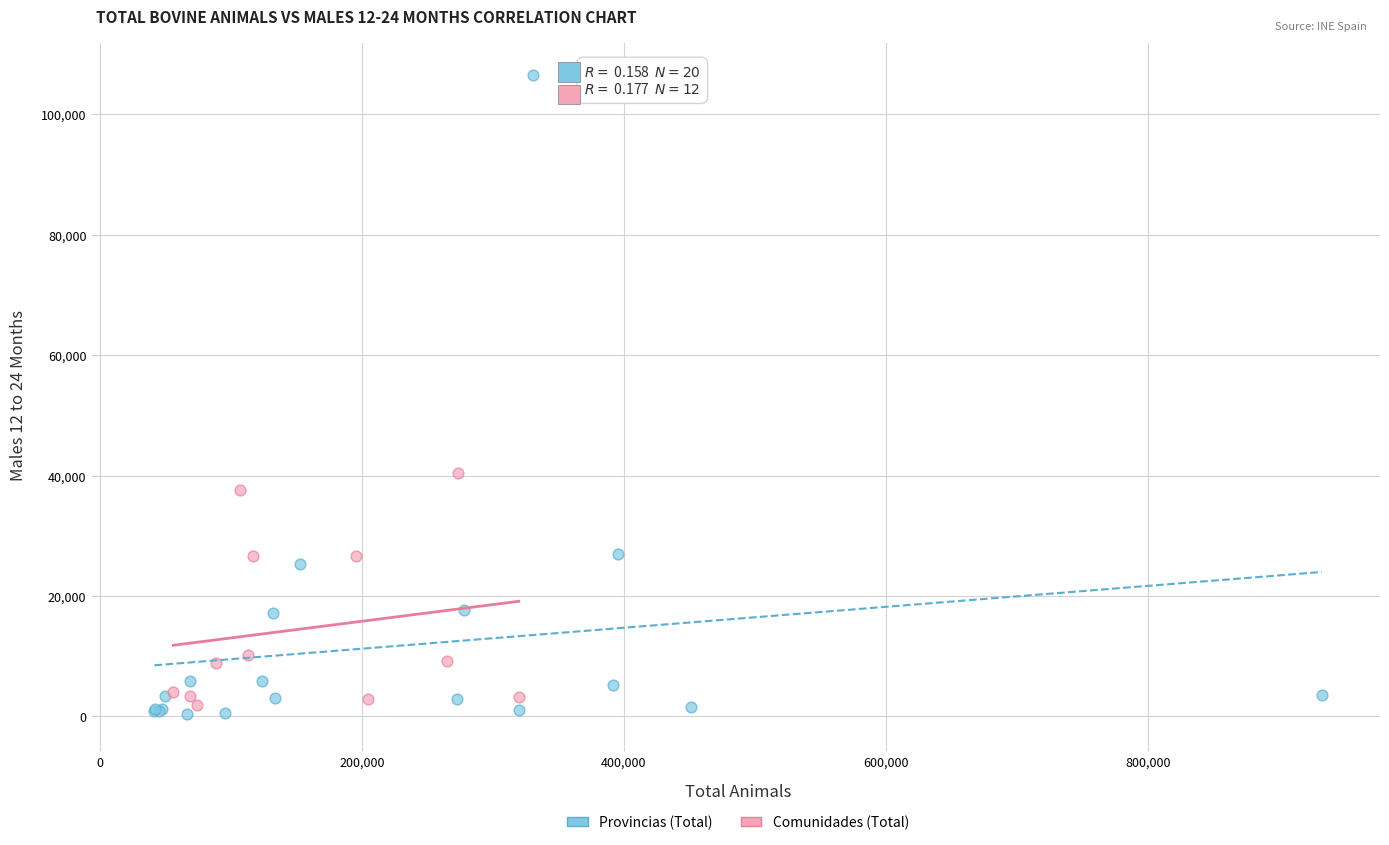

Which series contains the highest Y value?

Provincias (Total)